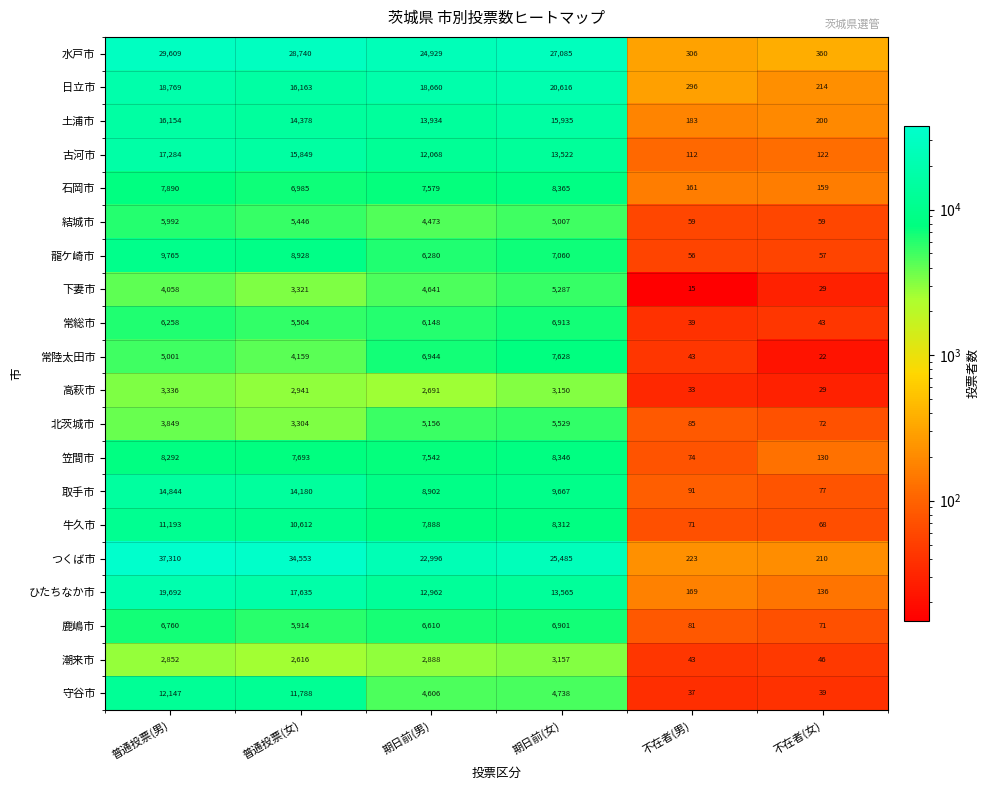

What is the difference between the highest and lowest values at 不在者(女)?

338